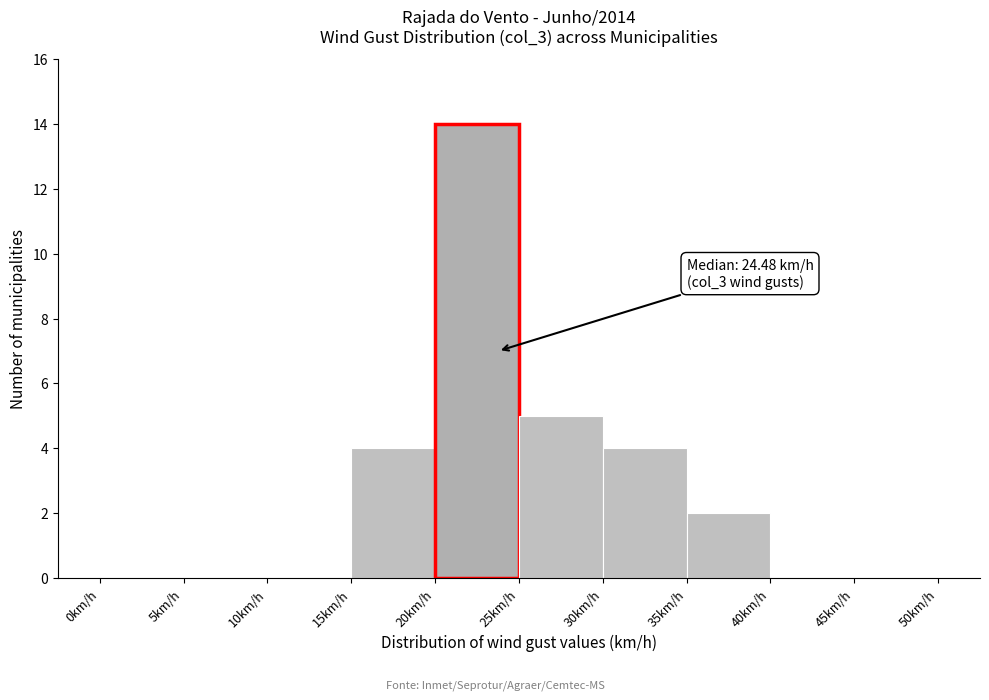

Which range on the x-axis has the tallest bar?

20 to 25